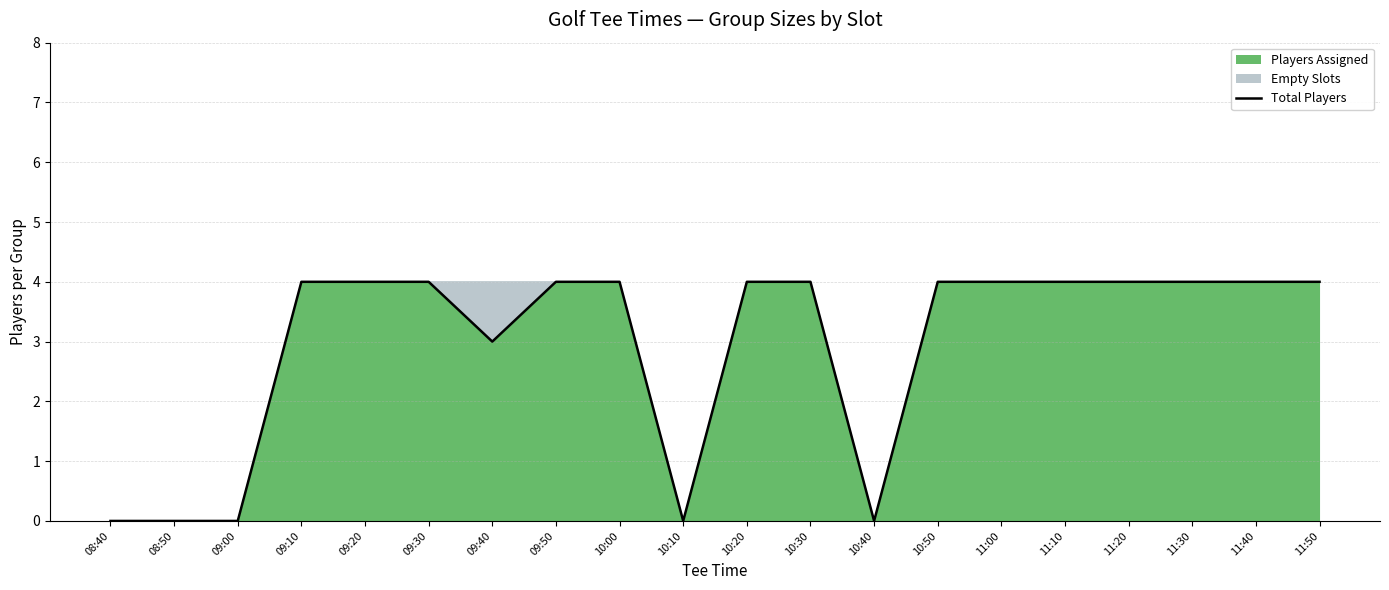

Reading left to right, list all the values displayed in this chart.

0	0	0	4	4	4	3	4	4	0	4	4	0	4	4	4	4	4	4	4